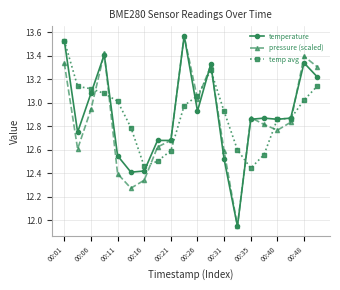

How many interior local peaks does the pressure (scaled) series have?

5